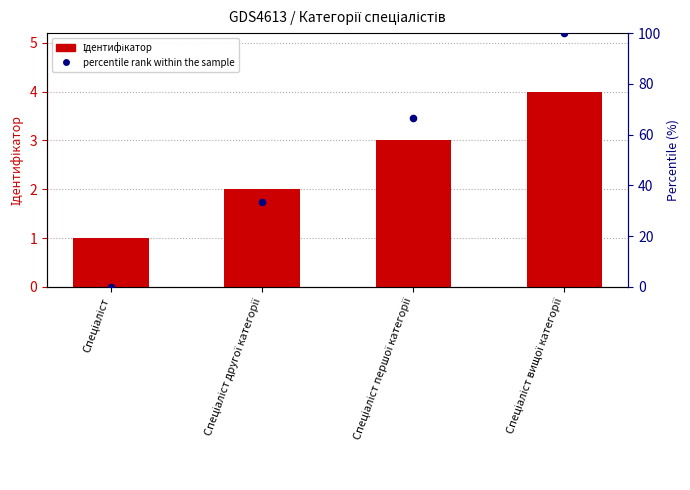

What is the total value across all series at Спеціаліст другої категорії?

35.3